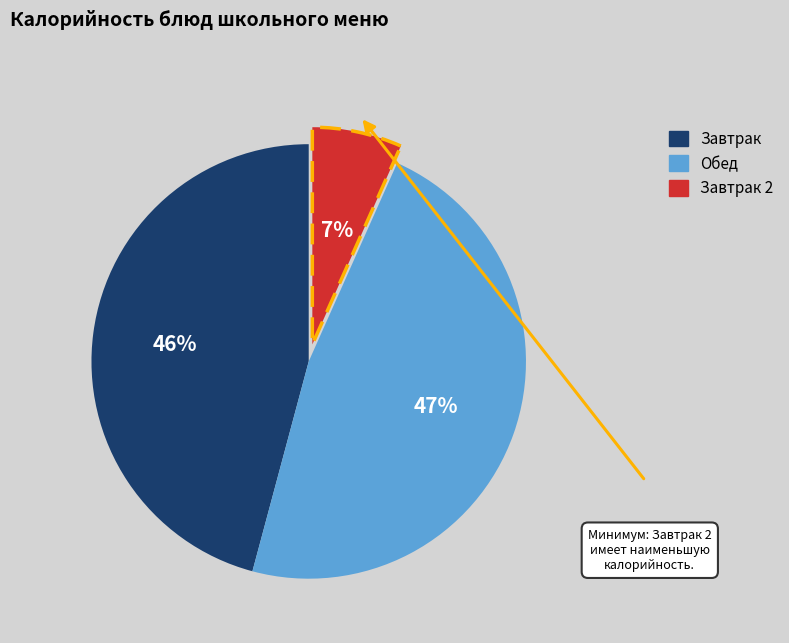

Does any single category account for the majority?

No